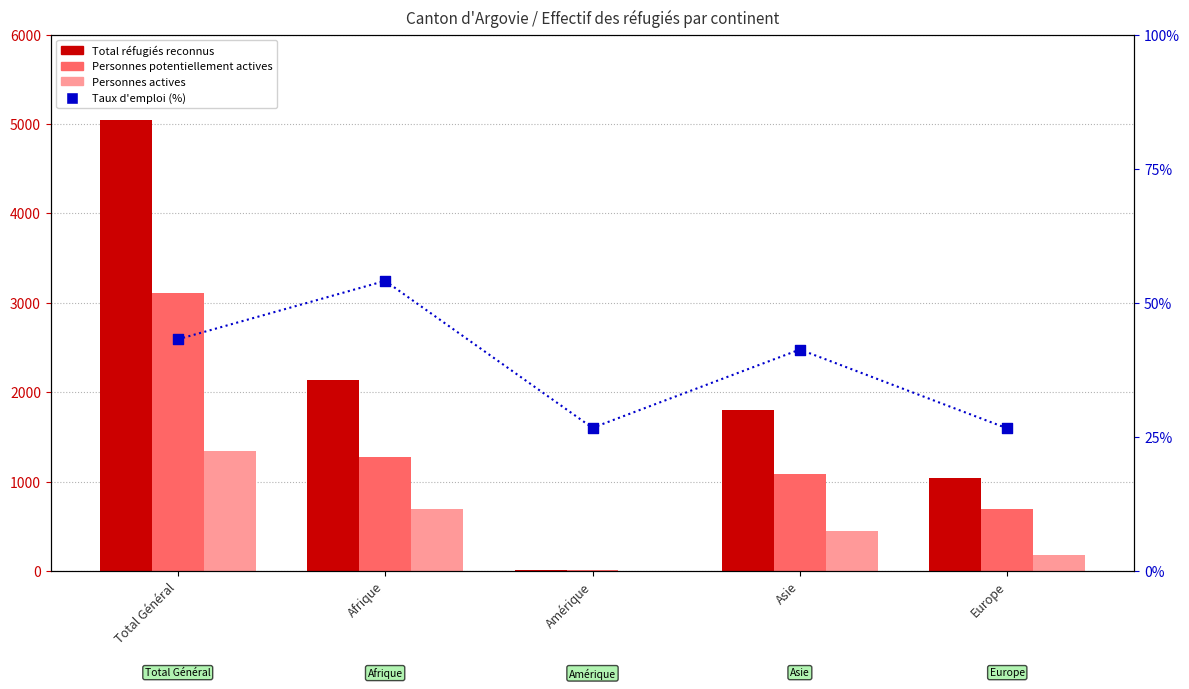

Which series reaches the minimum Y coordinate?

Personnes actives